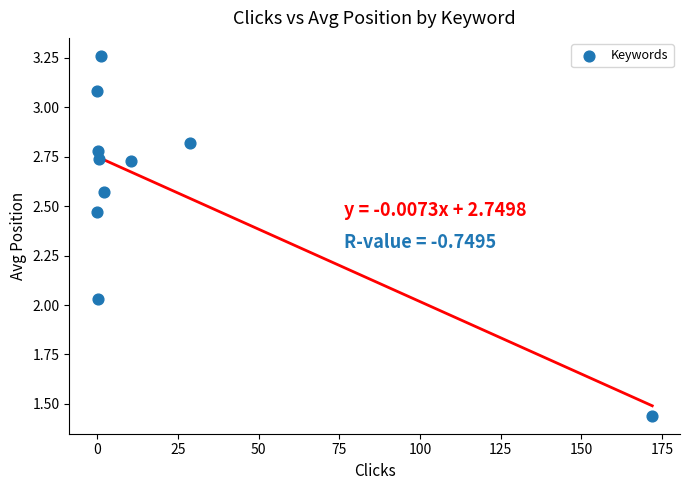

What is the range of Y values (max minus min)?

1.8